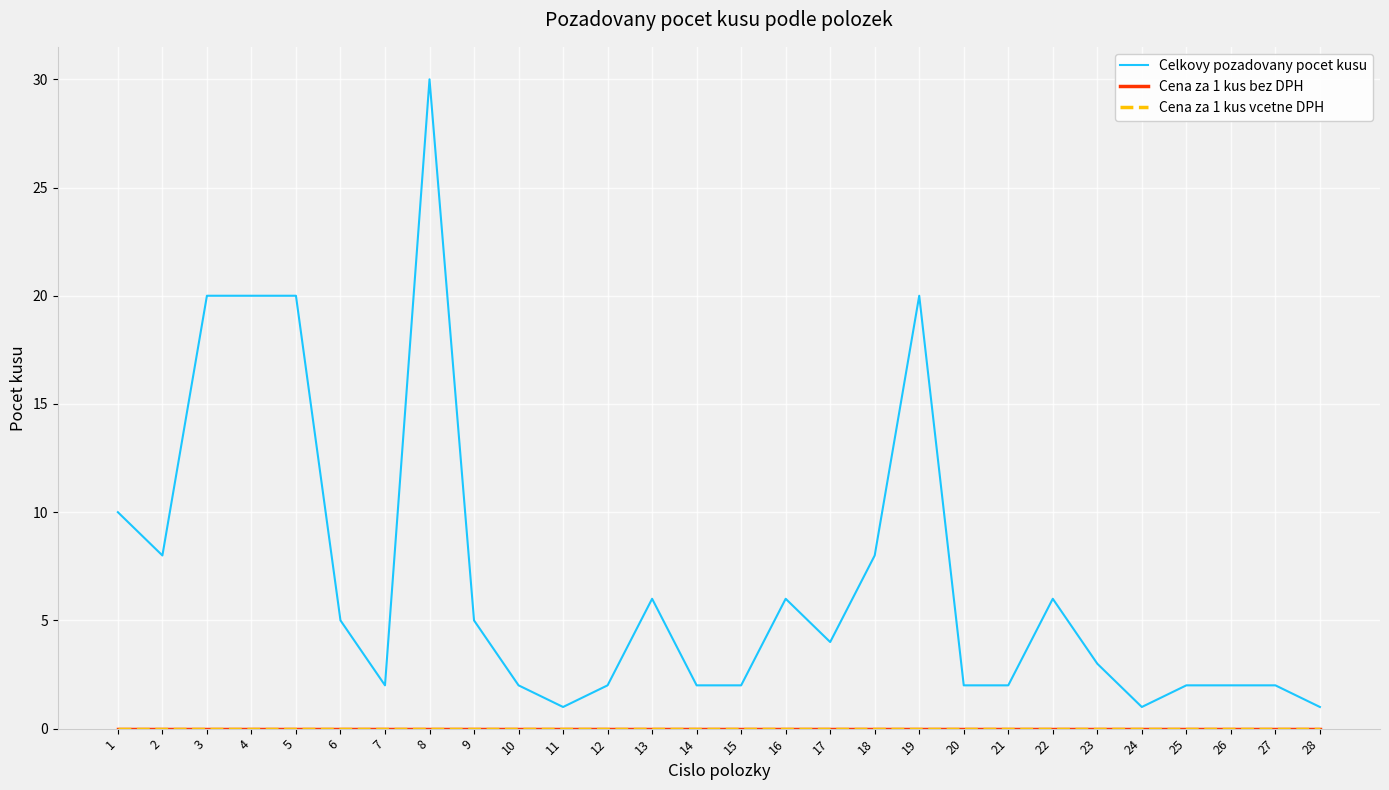

At which label is Celkovy pozadovany pocet kusu closest to 15?

1